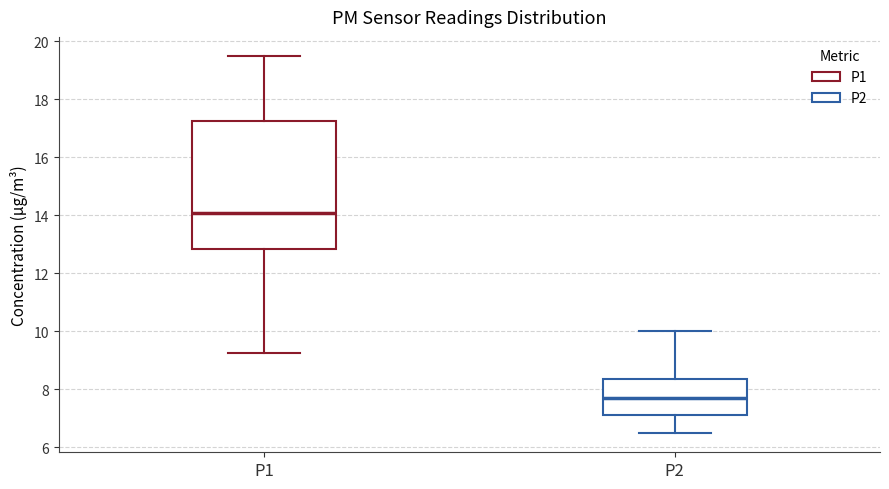

Which box's median line is the highest?

P1